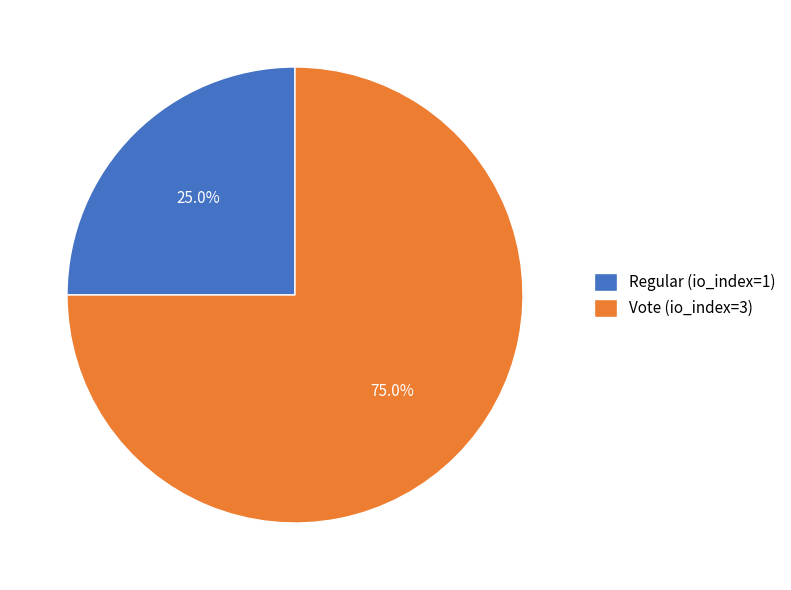

Does Regular (io_index=1) represent more than half of the total?

No